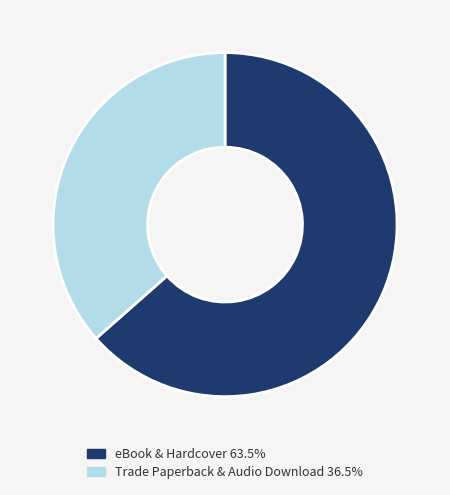

Is there a majority slice in this chart?

Yes